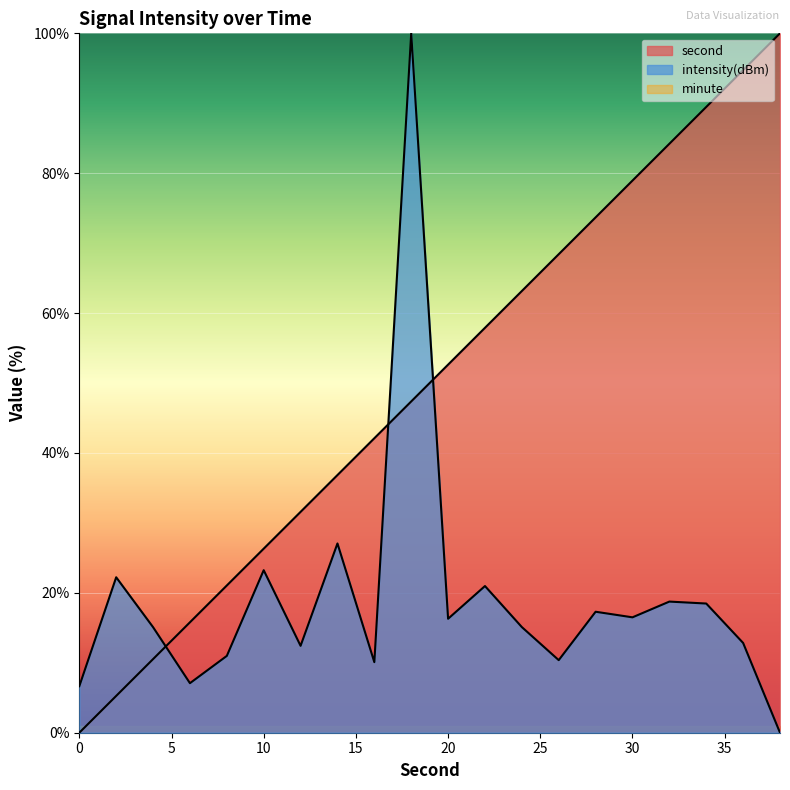

Reading right to left, transcribe all the data shown in this chart.

second: 100.0	94.7	89.5	84.2	78.9	73.7	68.4	63.2	57.9	52.6	47.4	42.1	36.8	31.6	26.3	21.1	15.8	10.5	5.3	0.0
intensity: 0.0	12.8	18.5	18.8	16.5	17.3	10.4	15.1	21.0	16.3	100.0	10.1	27.1	12.4	23.2	11.0	7.1	15.1	22.2	6.7